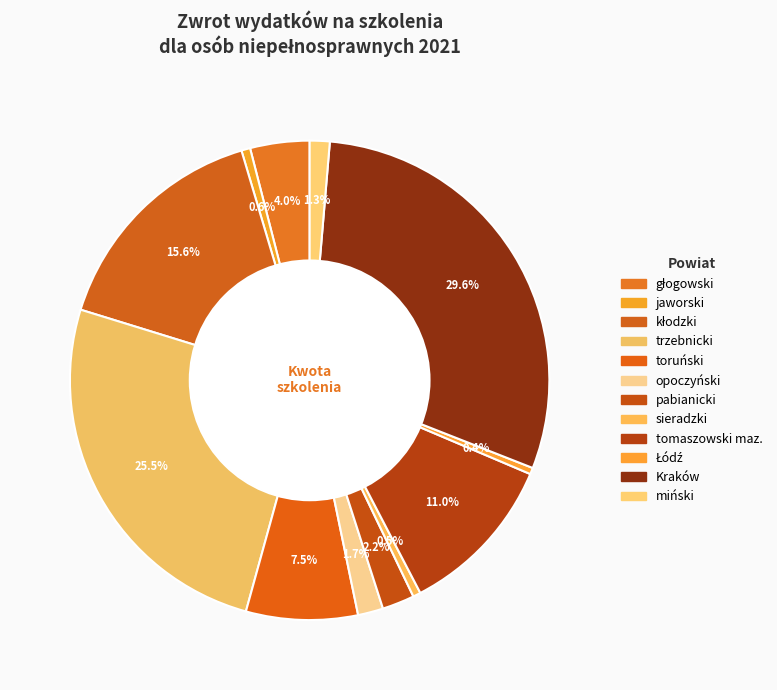

Does pabianicki represent more than half of the total?

No